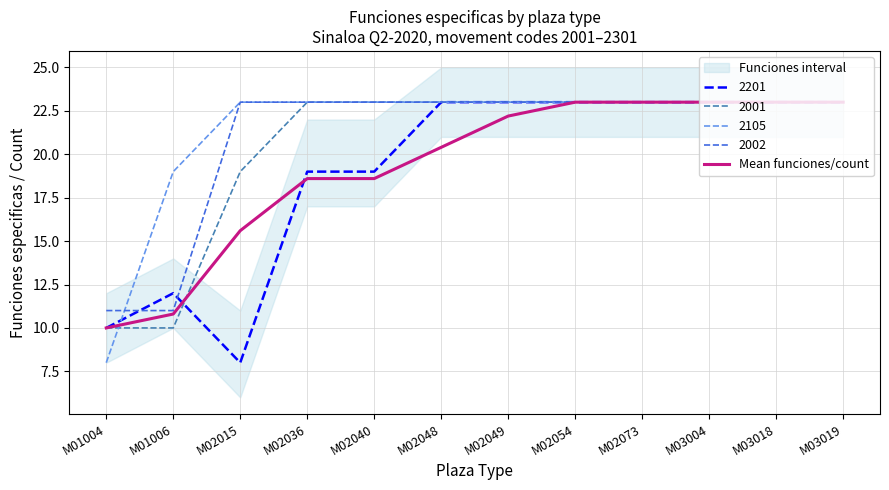

Is it true that 2002 equals 23.0 at M03004?

True